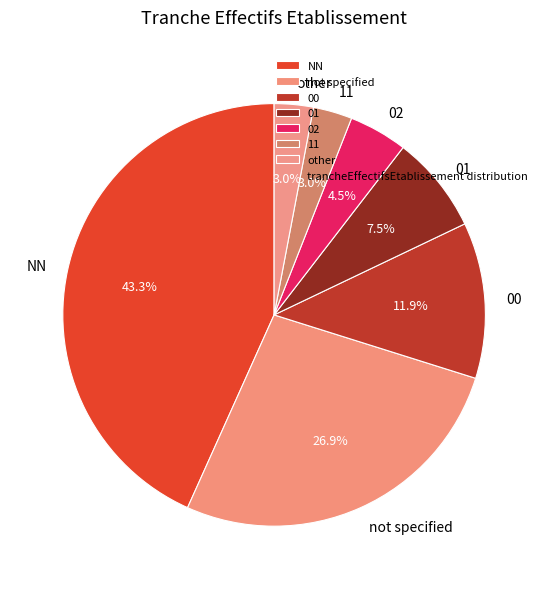

Which has a higher value, NN or 01?

NN